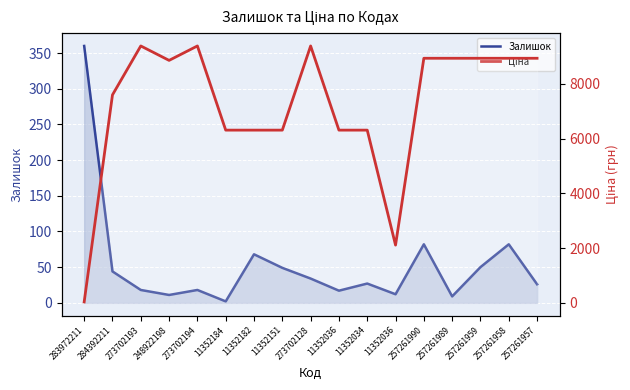

Where is the first local maximum for Ціна?

273702193